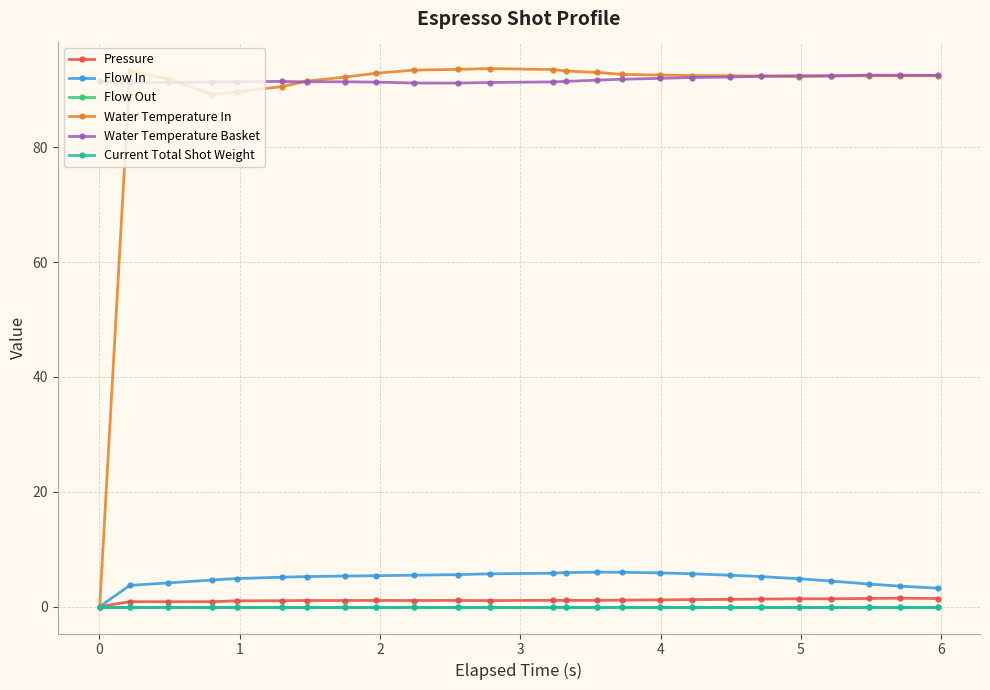

Reading left to right, extract all data points from this chart.

Pressure: 0.0	0.9	0.8	0.9	1.0	1.0	1.1	1.1	1.1	1.1	1.1	1.1	1.1	1.1	1.1	1.1	1.2	1.2	1.2	1.3	1.4	1.4	1.4	1.5	1.4
Flow In: 0.0	3.7	4.1	4.6	4.9	5.1	5.2	5.3	5.4	5.5	5.6	5.7	5.8	5.9	6.0	6.0	5.9	5.7	5.5	5.2	4.8	4.5	3.9	3.6	3.2
Flow Out: 0.0	0.0	0.0	0.0	0.0	0.0	0.0	0.0	0.0	0.0	0.0	0.0	0.0	0.0	0.0	0.0	0.0	0.0	0.0	0.0	0.0	0.0	0.0	0.0	0.0
Water Temperature In: 0.0	93.3	92.0	89.2	89.7	90.6	91.5	92.2	92.9	93.5	93.6	93.7	93.5	93.3	93.0	92.7	92.6	92.5	92.5	92.4	92.3	92.4	92.5	92.5	92.5
Water Temperature Basket: 91.5	91.3	91.3	91.4	91.4	91.5	91.4	91.4	91.4	91.2	91.2	91.3	91.4	91.5	91.7	91.9	92.0	92.2	92.2	92.4	92.5	92.5	92.6	92.6	92.5
Current Total Shot Weight: 0.0	0.0	0.0	0.0	0.0	0.0	0.0	0.0	0.0	0.0	0.0	0.0	0.0	0.0	0.0	0.0	0.0	0.0	0.0	0.0	0.0	0.0	0.0	0.0	0.0